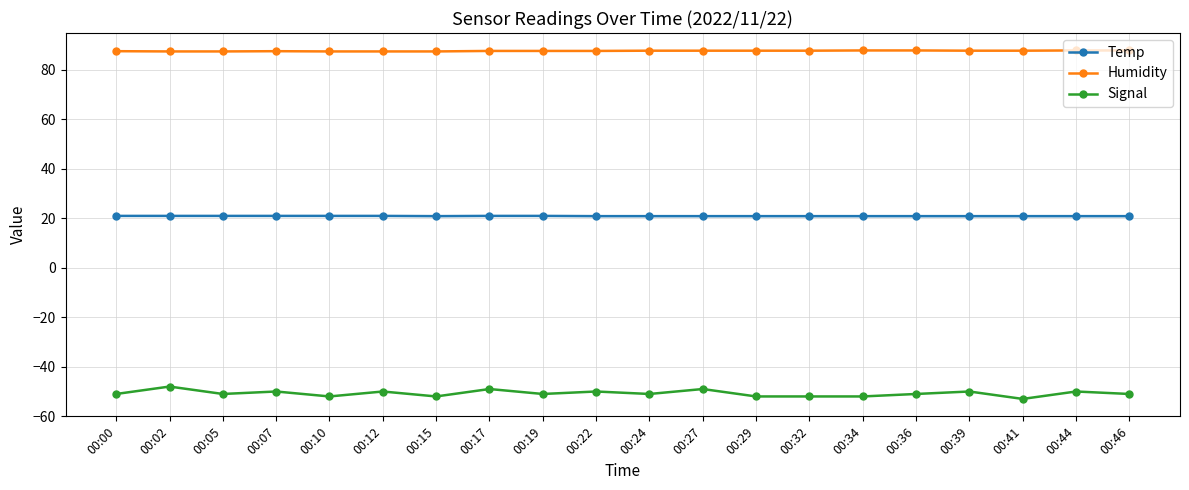

Rank the series by their average value, from highest to lowest.

Humidity, Temp, Signal